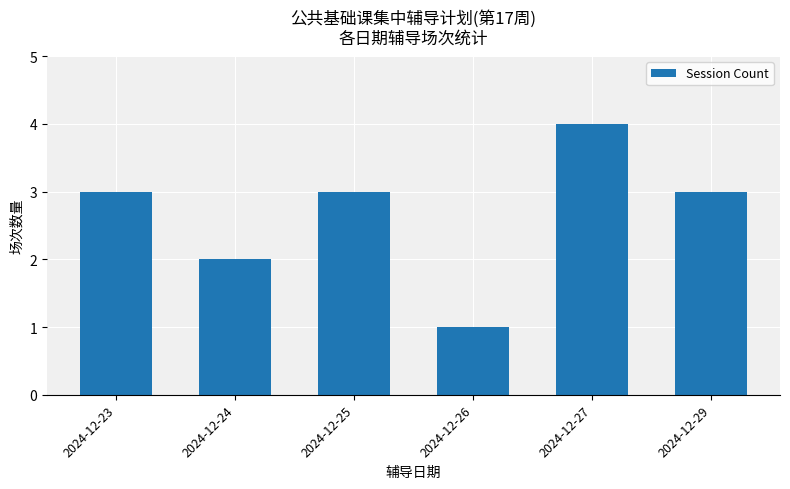

The value at 2024-12-27 is 4. True or false?

True